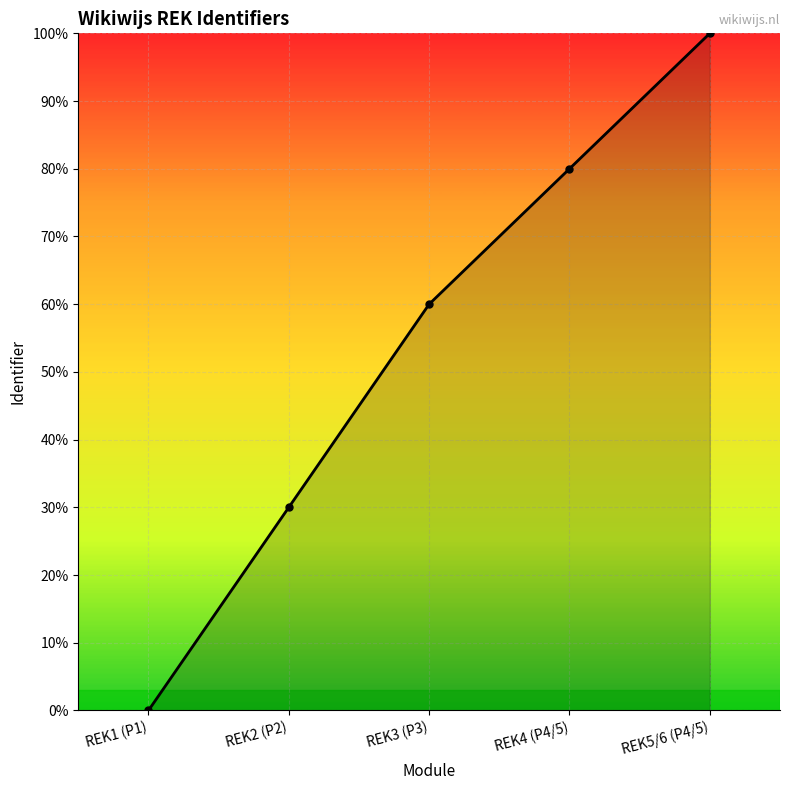

The value at REK1 (P1) is -45. True or false?

False